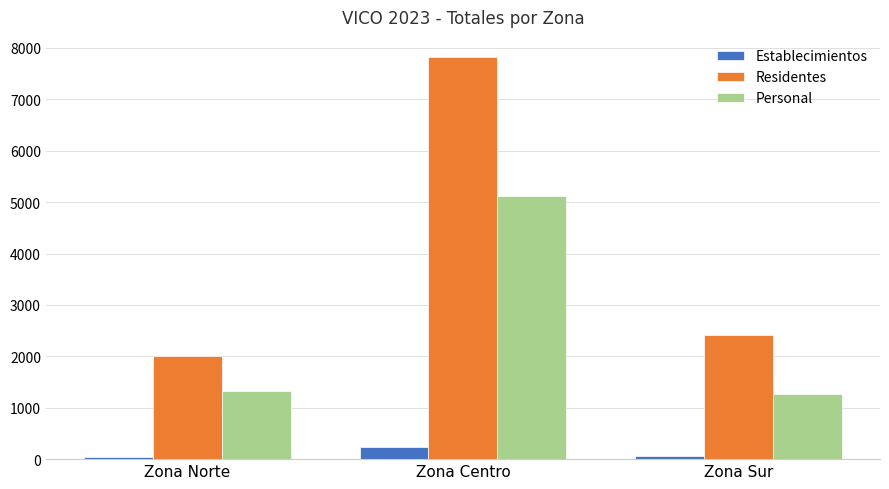

What is the highest value of the Establecimientos series?

232